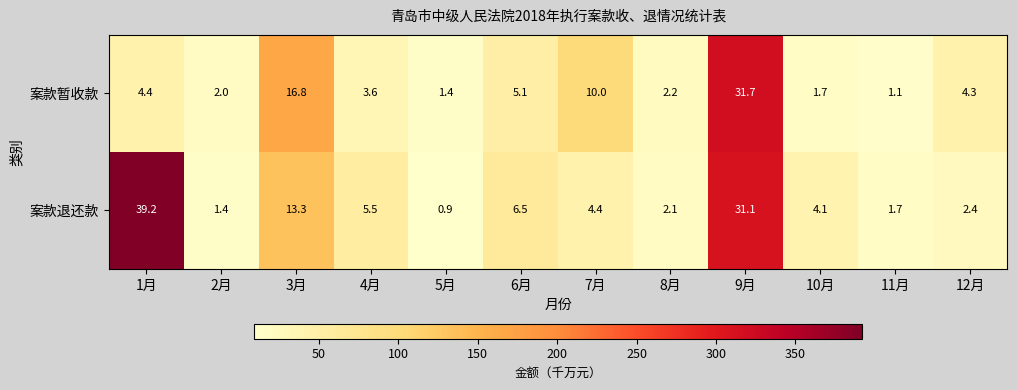

What is the smallest value displayed?

0.9